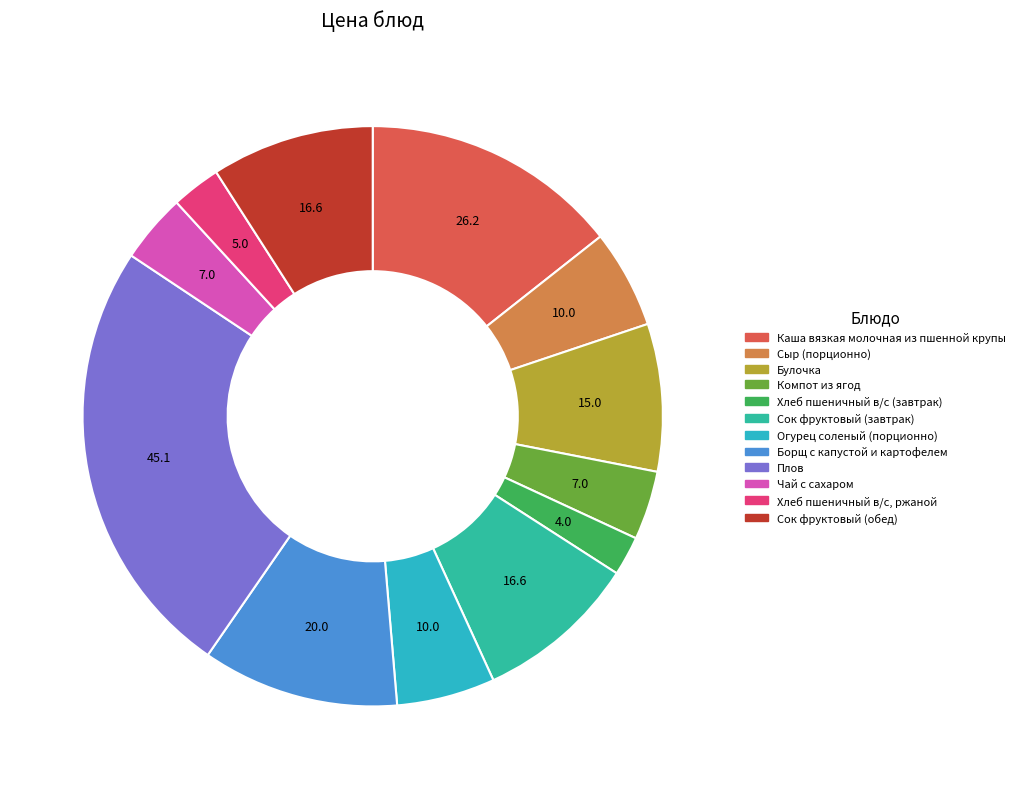

What is the smallest slice in the pie chart?

Хлеб пшеничный в/с (завтрак)